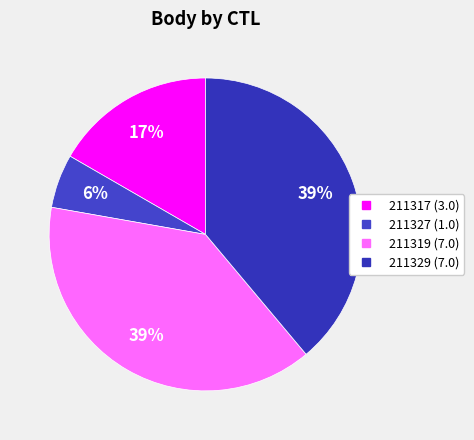

To the nearest percent, what percentage of the pie is 211329?

39%